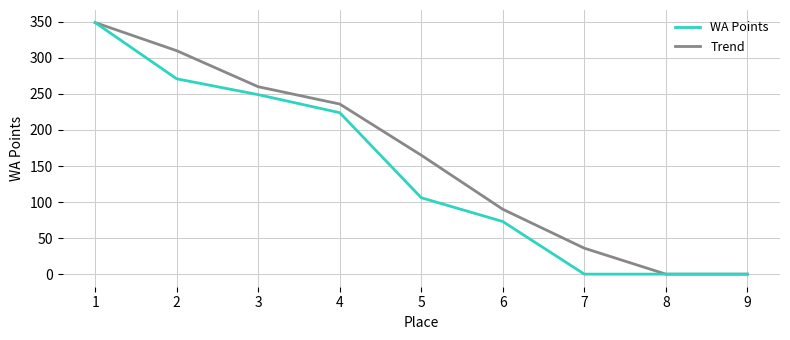

At which label does Trend first exceed 165?

1